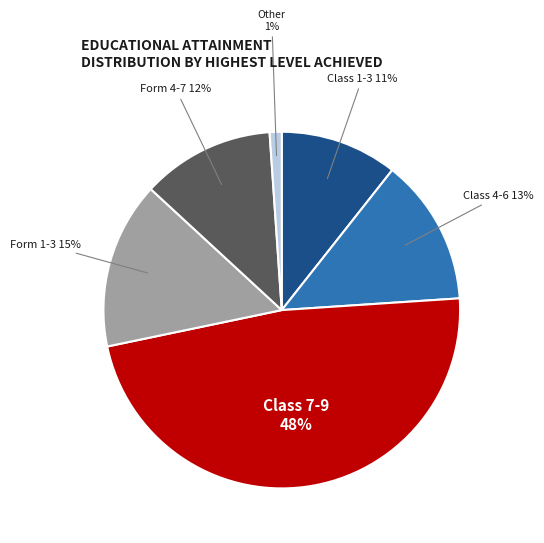

The Class 7-9 slice represents 53% of the pie. True or false?

False